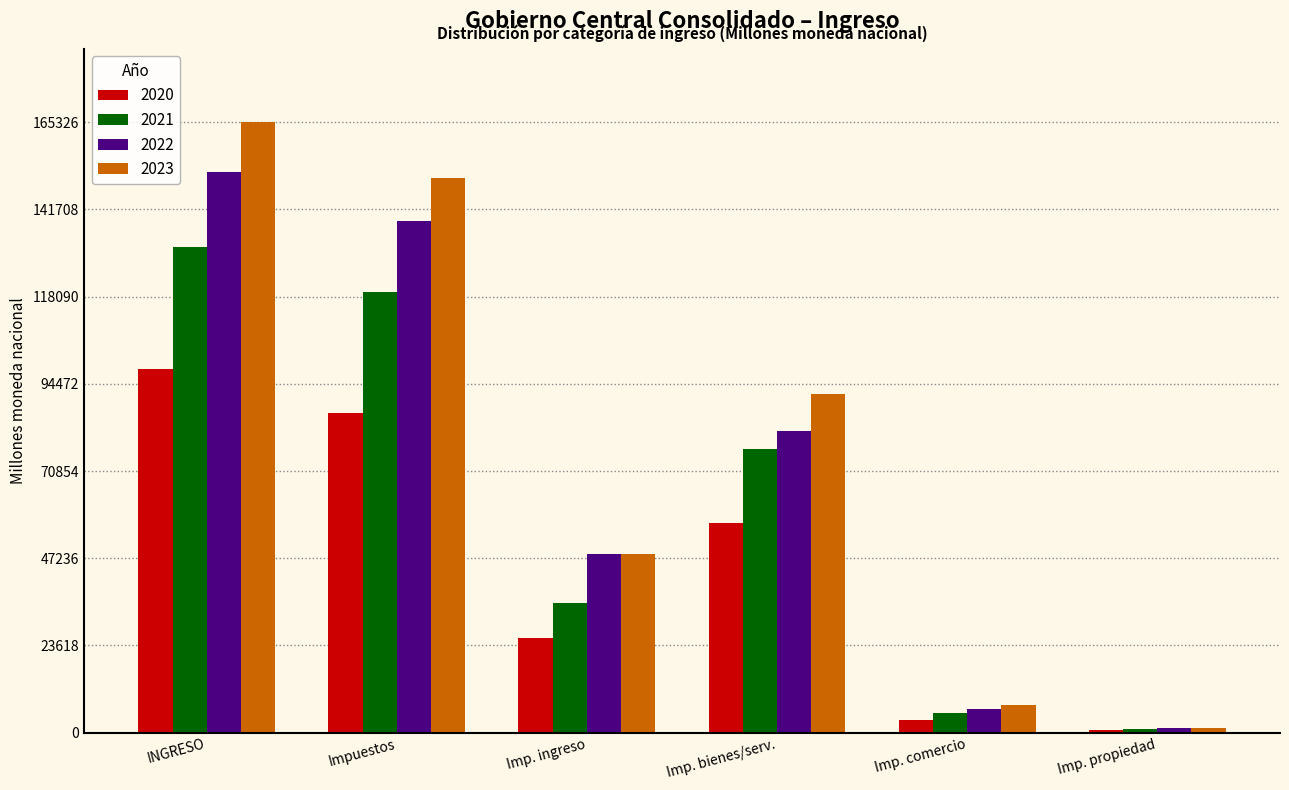

Reading left to right, what are all the values shown in this chart?

2020: 98491.8	86480.5	25574.4	56859.3	3437.0	609.9
2021: 131463.9	119199.9	35200.9	76815.3	5287.8	1054.7
2022: 151834.6	138572.3	48277.7	81581.7	6500.7	1159.0
2023: 165326.5	150226.4	48385.7	91648.3	7490.3	1339.4